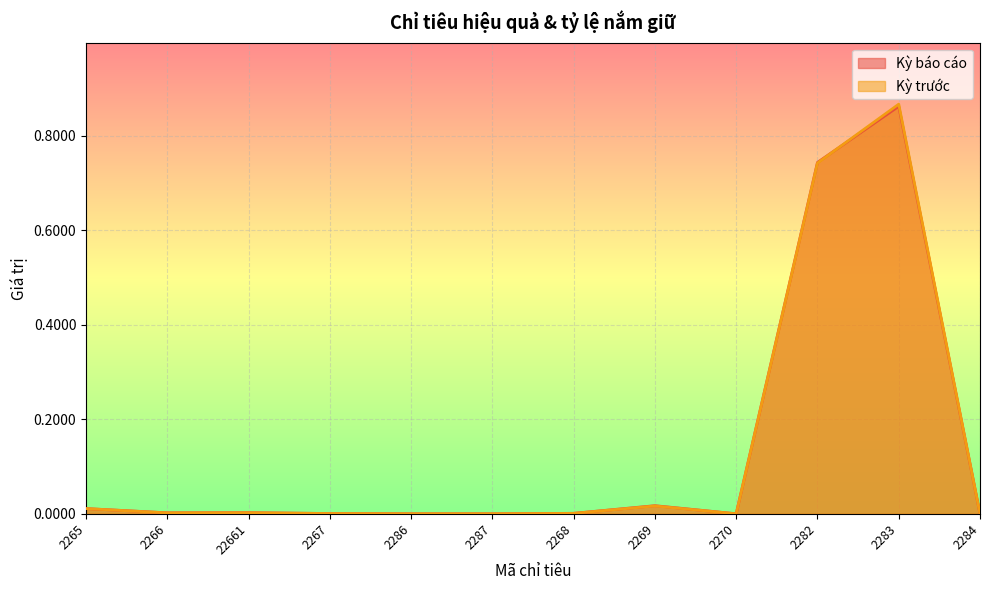

What position from the left is 22661?

3